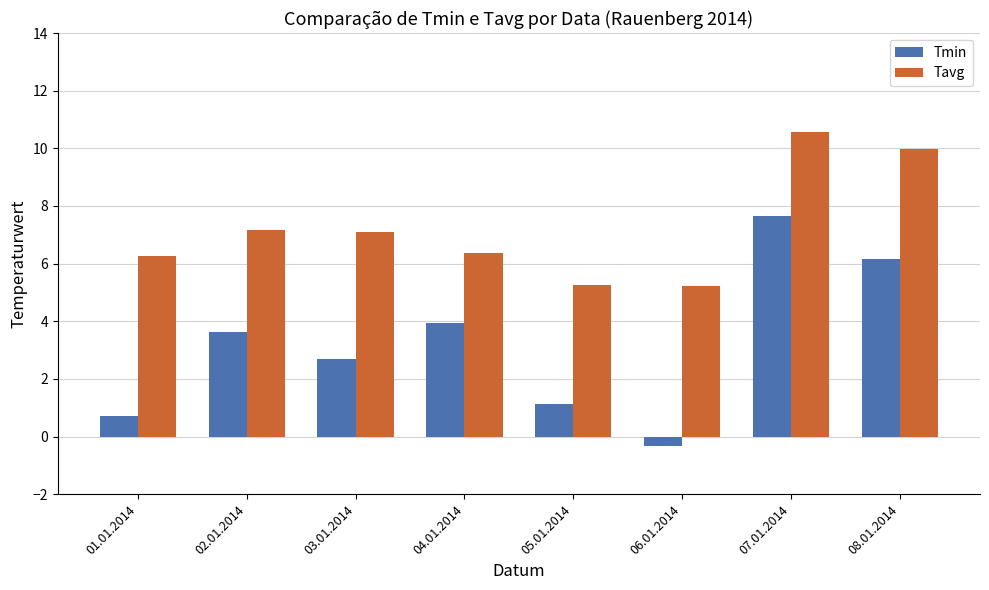

Does the chart contain any negative values?

Yes